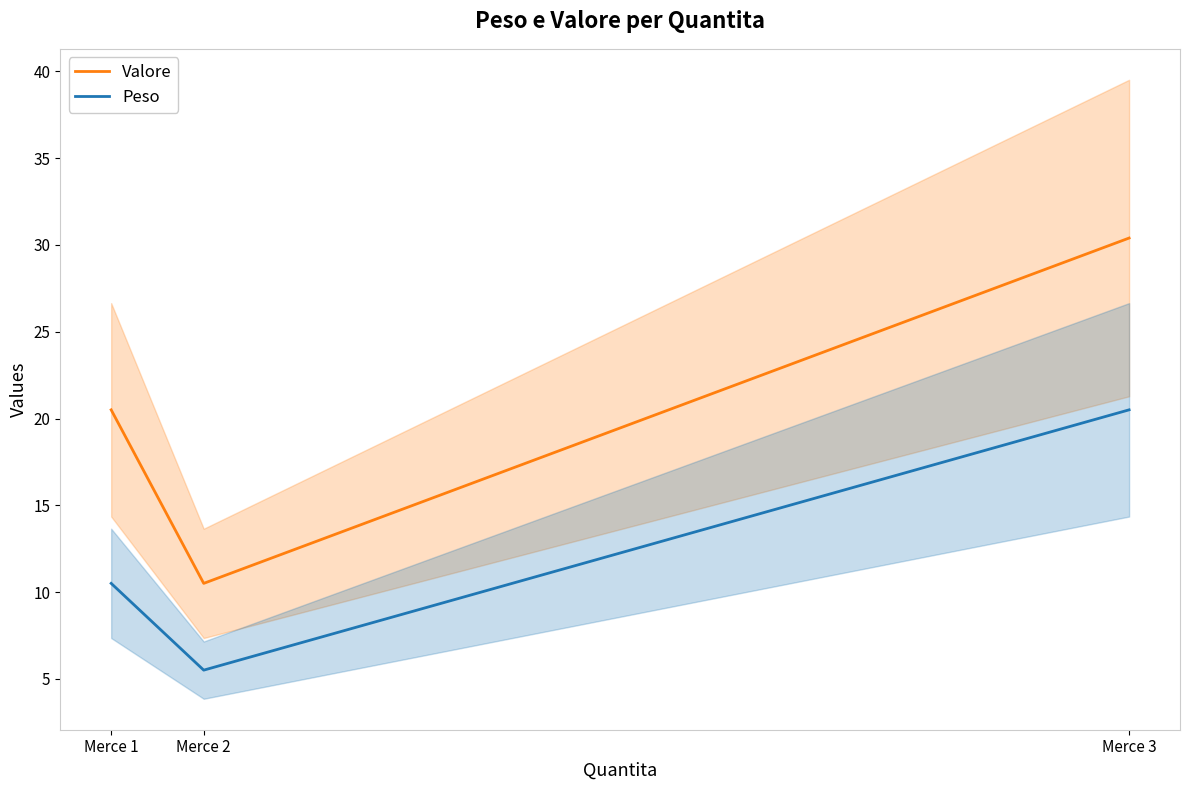

Rank the series at Merce 3 from lowest to highest value.

Peso, Valore